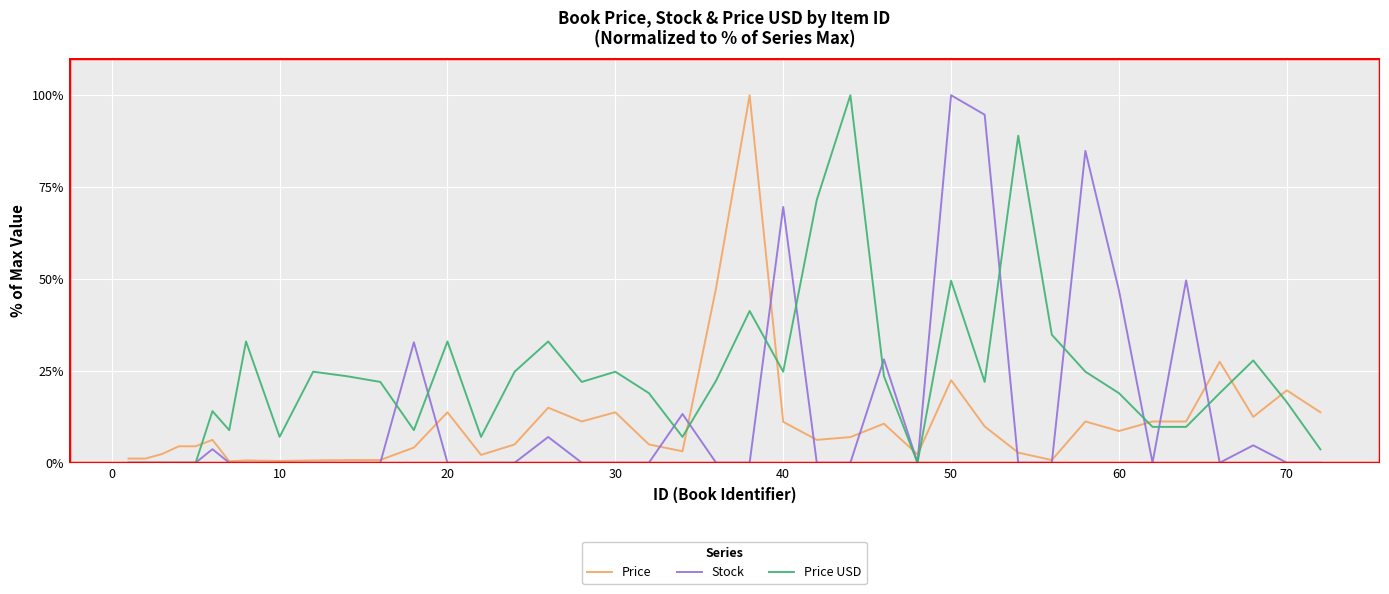

Which series has the largest total across all categories?

Price USD